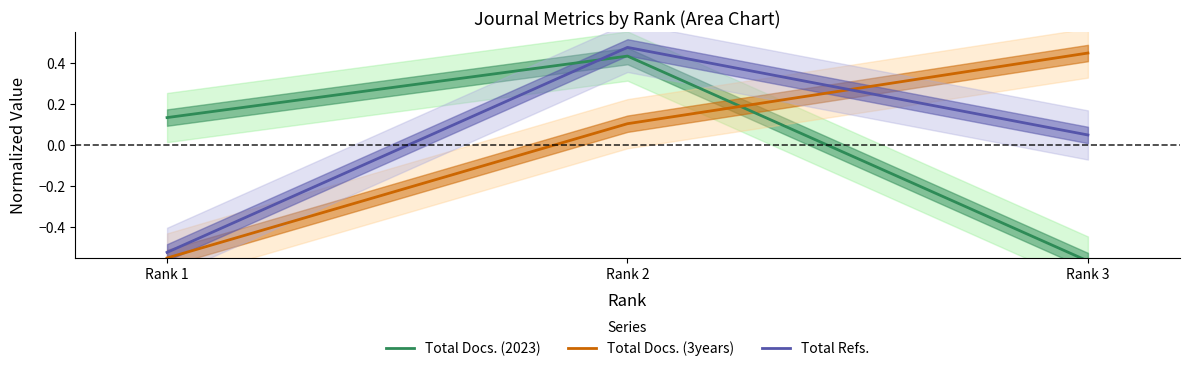

How many data points does each series have?

3